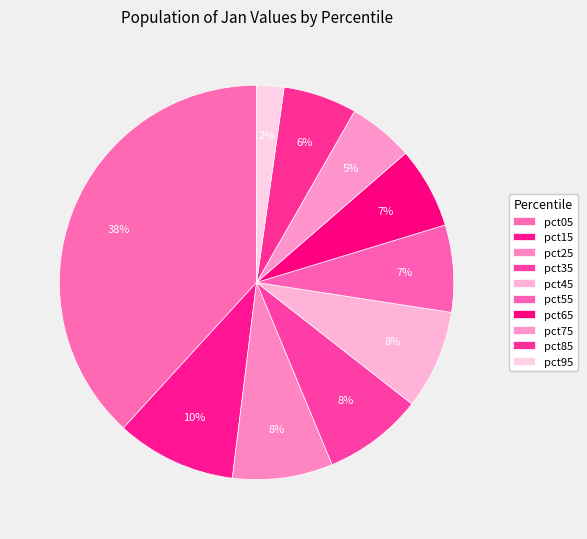

How many slices are in this pie chart?

10